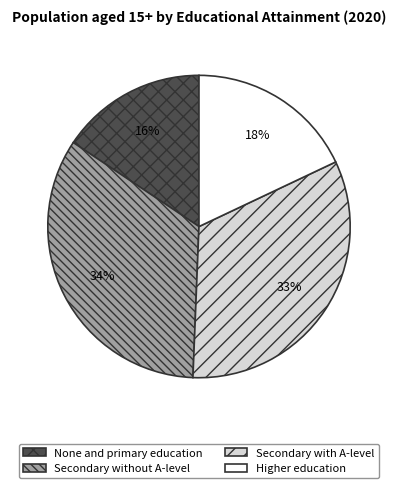

Count the number of slices in the pie.

4